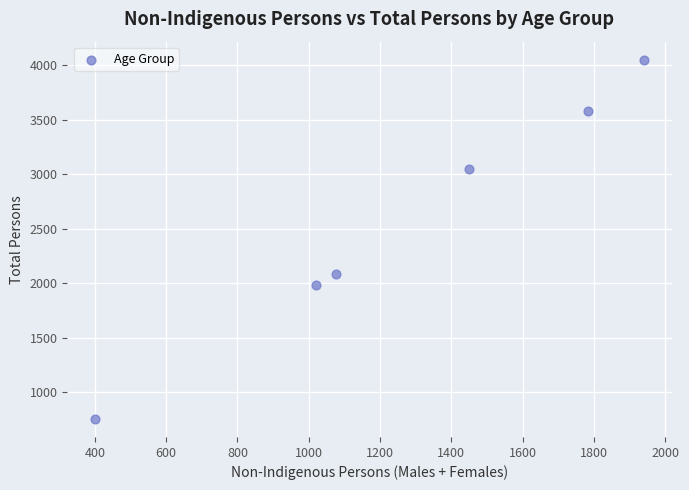

What Y value in the scatter plot is closest to 2402?

2084